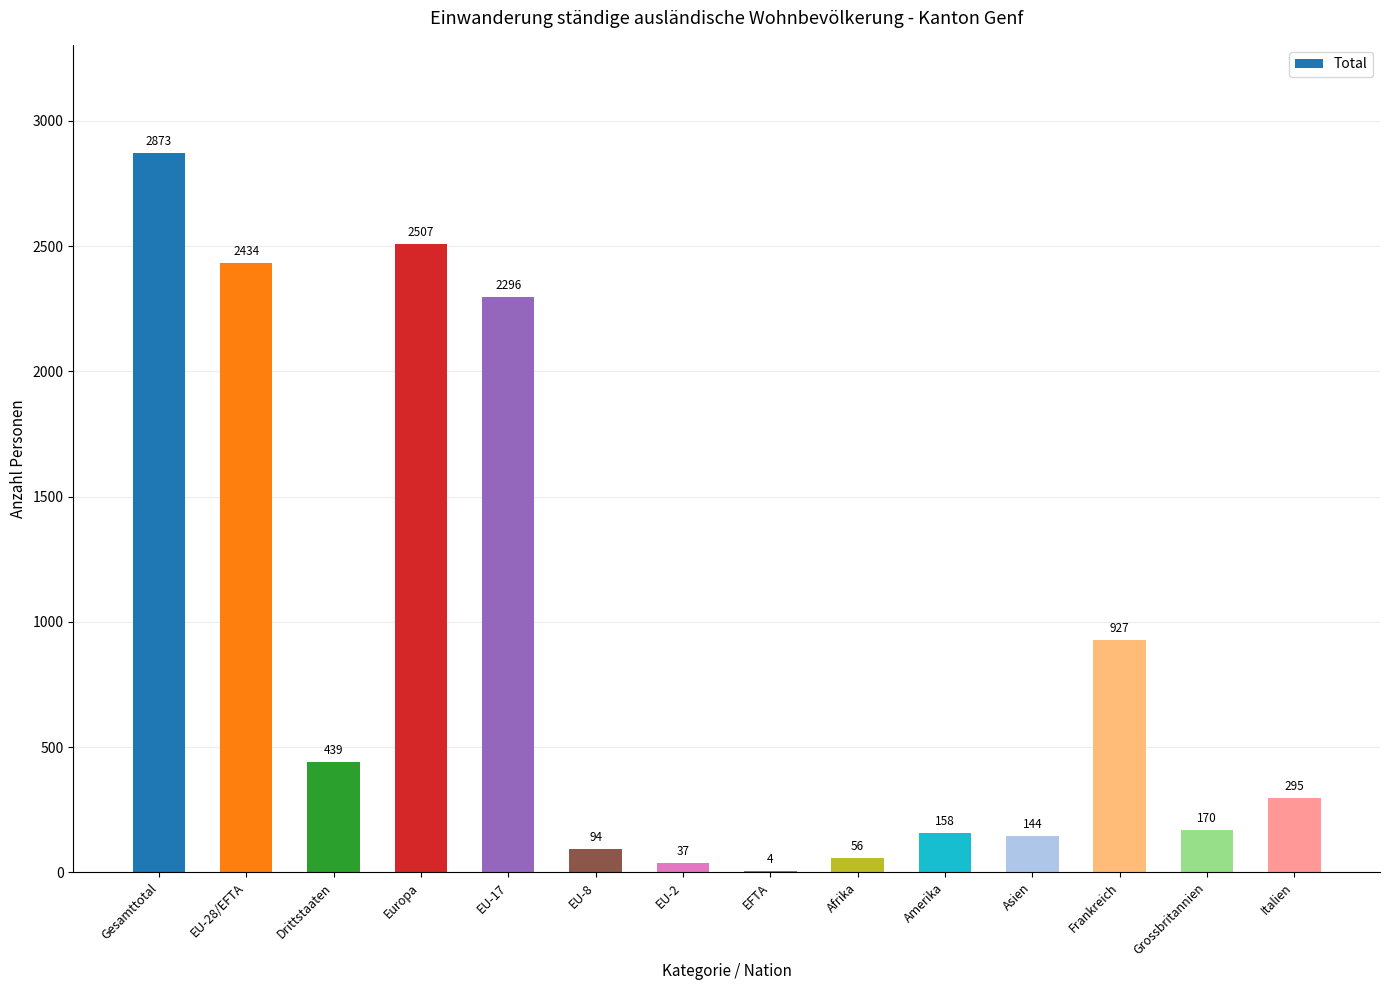

What is the sum of the values at EFTA and EU-17?

2300